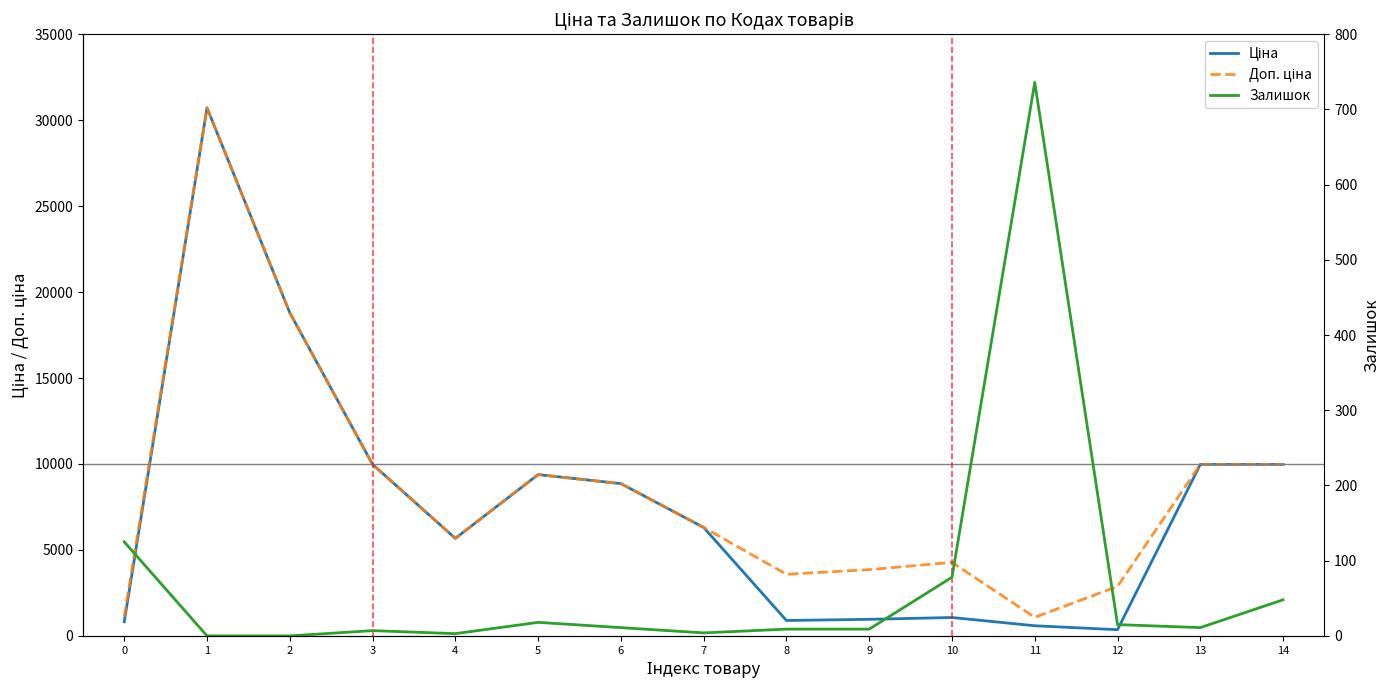

Which series has the widest spread of values?

Ціна